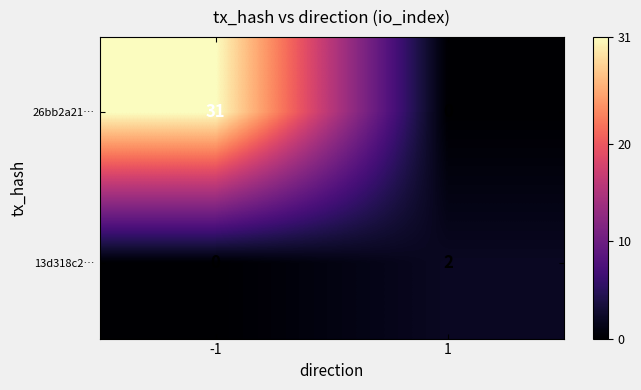

Is it true that 26bb2a21… equals 31 at -1?

True